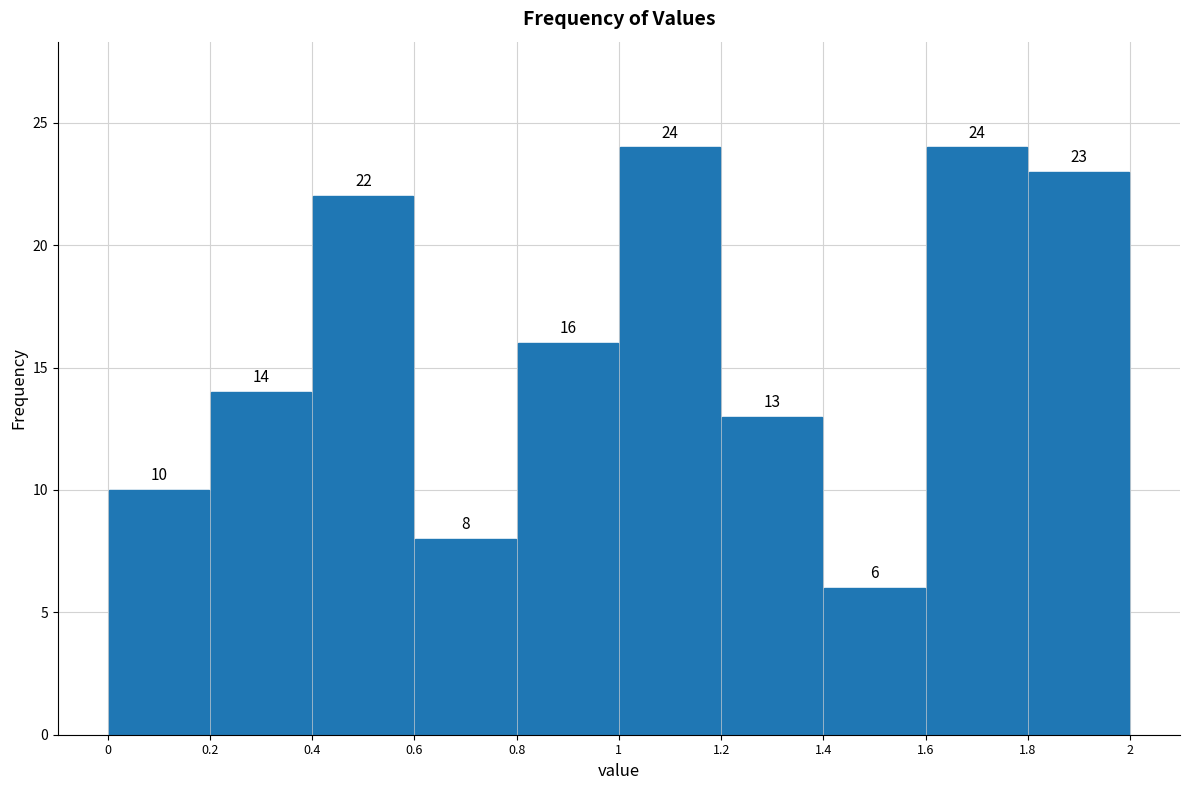

Reading left to right, transcribe this chart: for each bar, give the range it covers on the x-axis and its height.

0 to 0.2: 10
0.2 to 0.4: 14
0.4 to 0.6: 22
0.6 to 0.8: 8
0.8 to 1: 16
1 to 1.2: 24
1.2 to 1.4: 13
1.4 to 1.6: 6
1.6 to 1.8: 24
1.8 to 2: 23